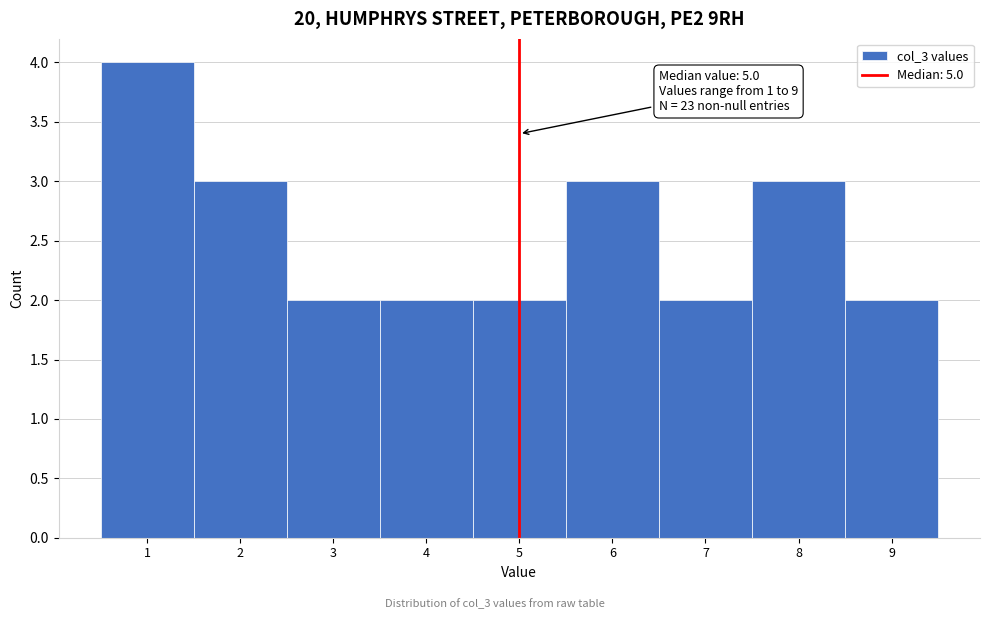

Which range on the x-axis has the tallest bar?

0.5 to 1.5